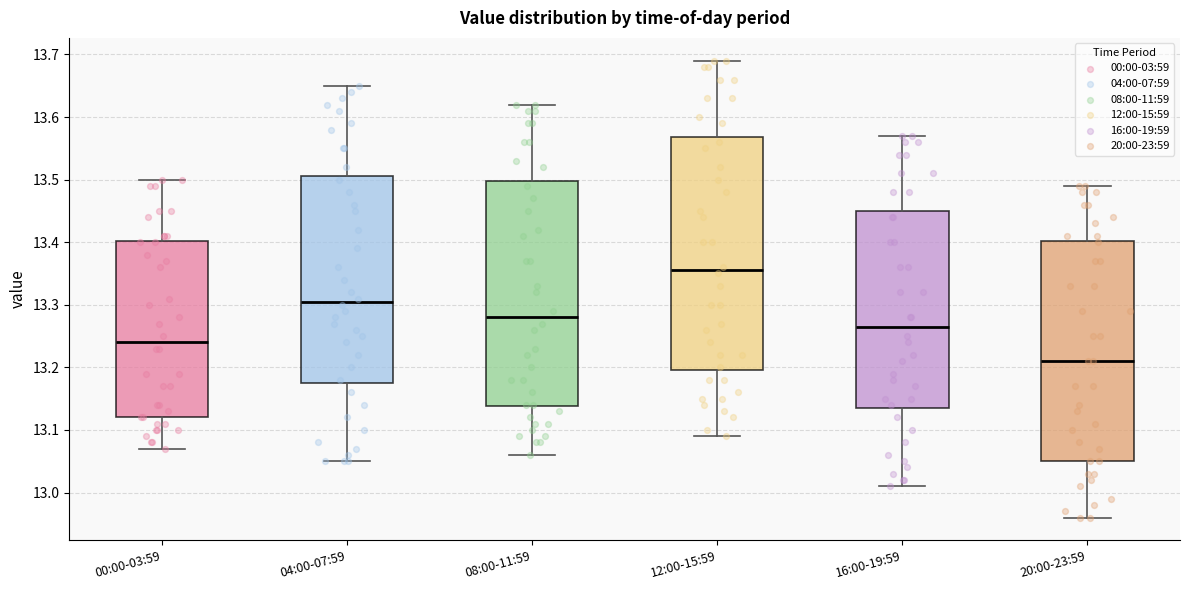

Which box is the tallest, from its lower edge to its upper edge?

12:00-15:59